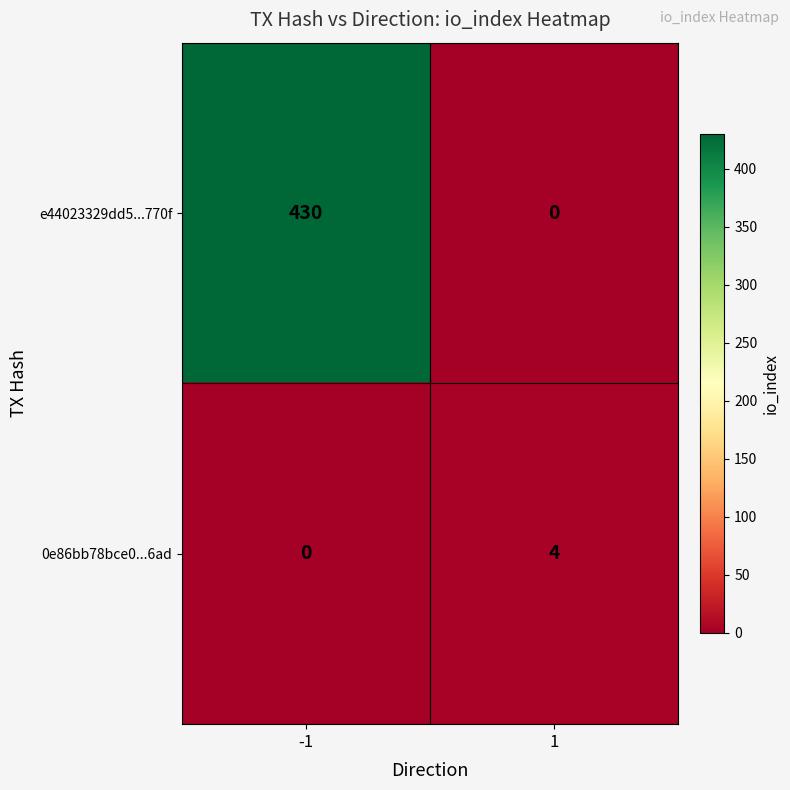

What is the difference between the e44023329dd5...770f values at -1 and 1?

430